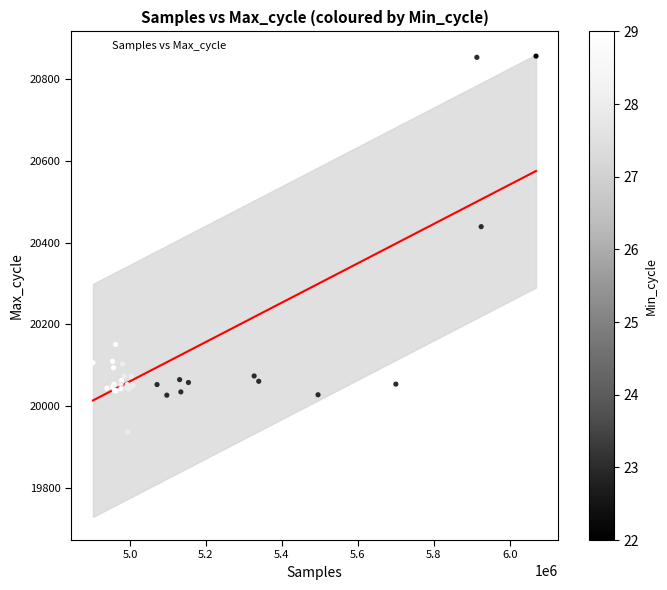

What Y value in the scatter plot is closest to 20396?

20439